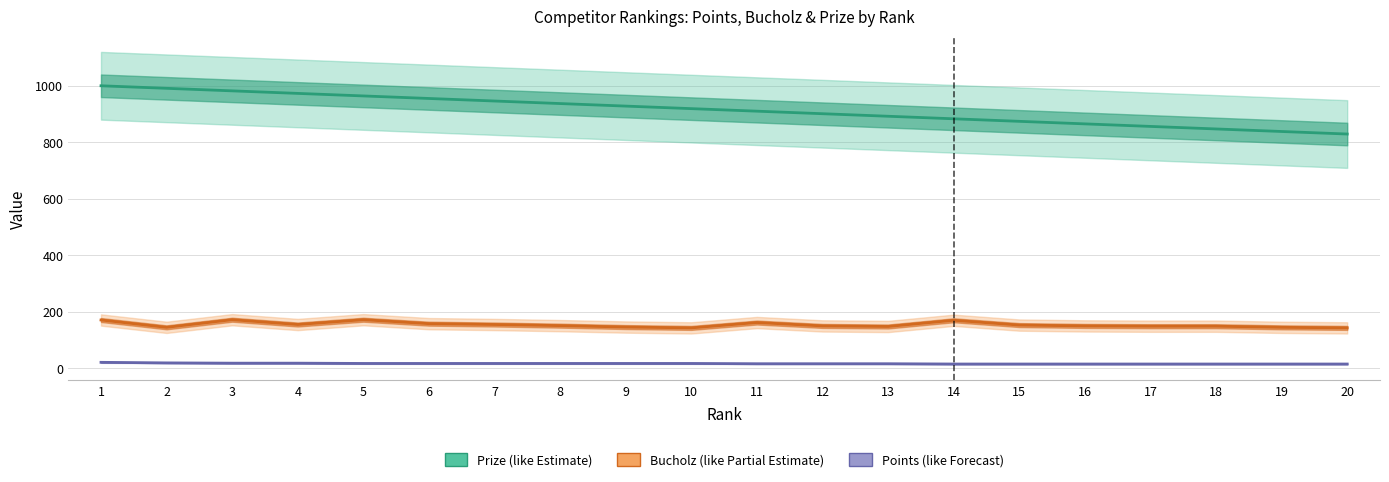

Which series has the largest total across all categories?

Prize